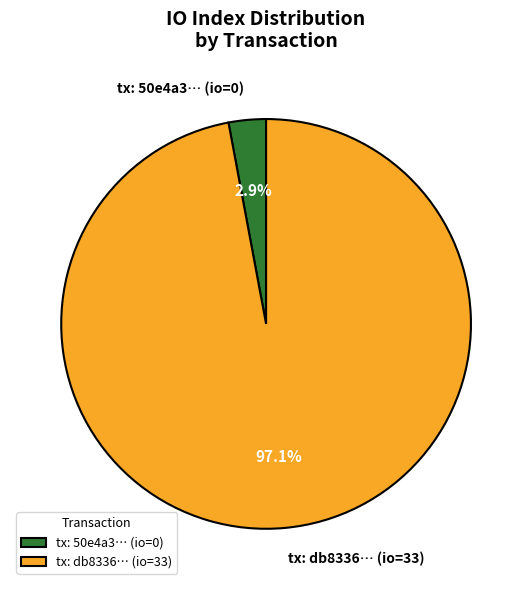

Combined, do tx: db8336… (io=33) and tx: 50e4a3… (io=0) account for over 50%?

Yes